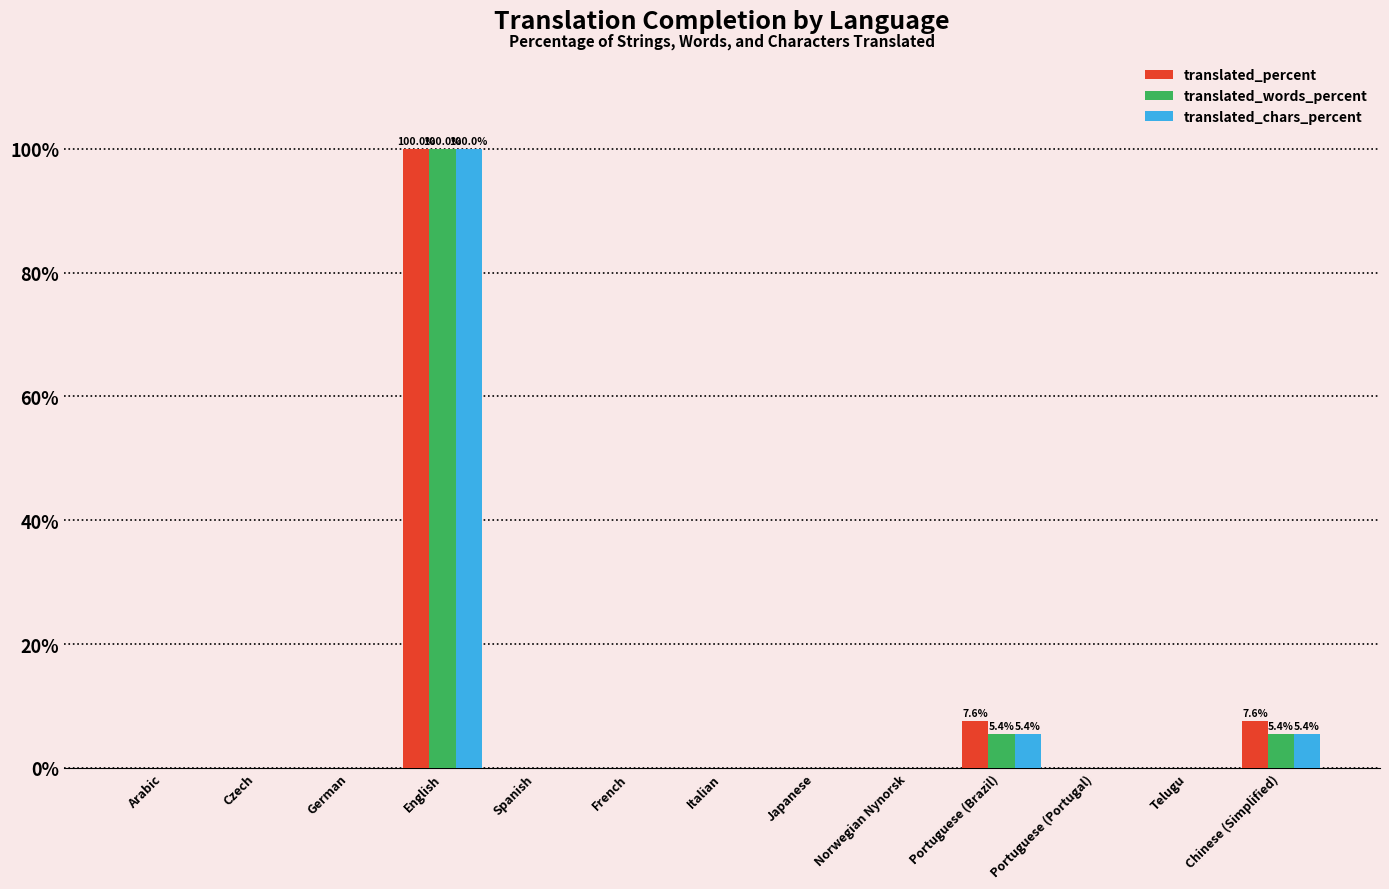

What is the sum of all translated_chars_percent values?

110.8